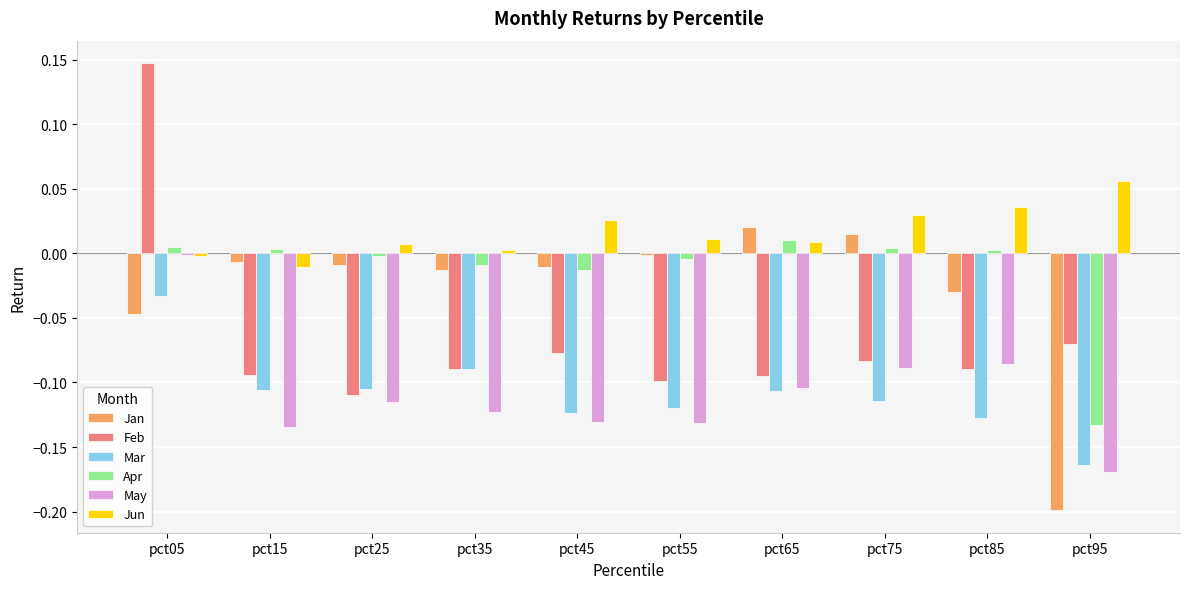

Is the value of Jun at pct55 greater than the value of Feb at pct85?

Yes